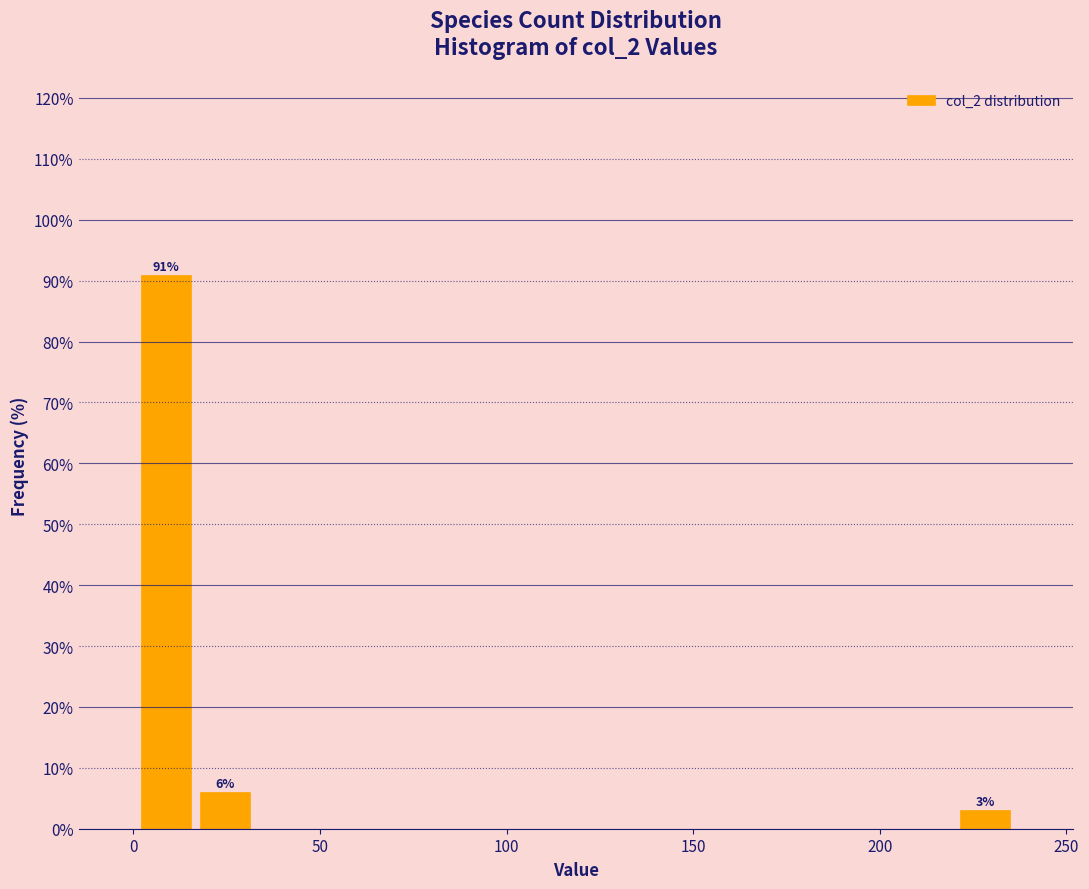

Around what value on the x-axis is the tallest bar? Give the approximate position of its centre, as read against the axis.

10